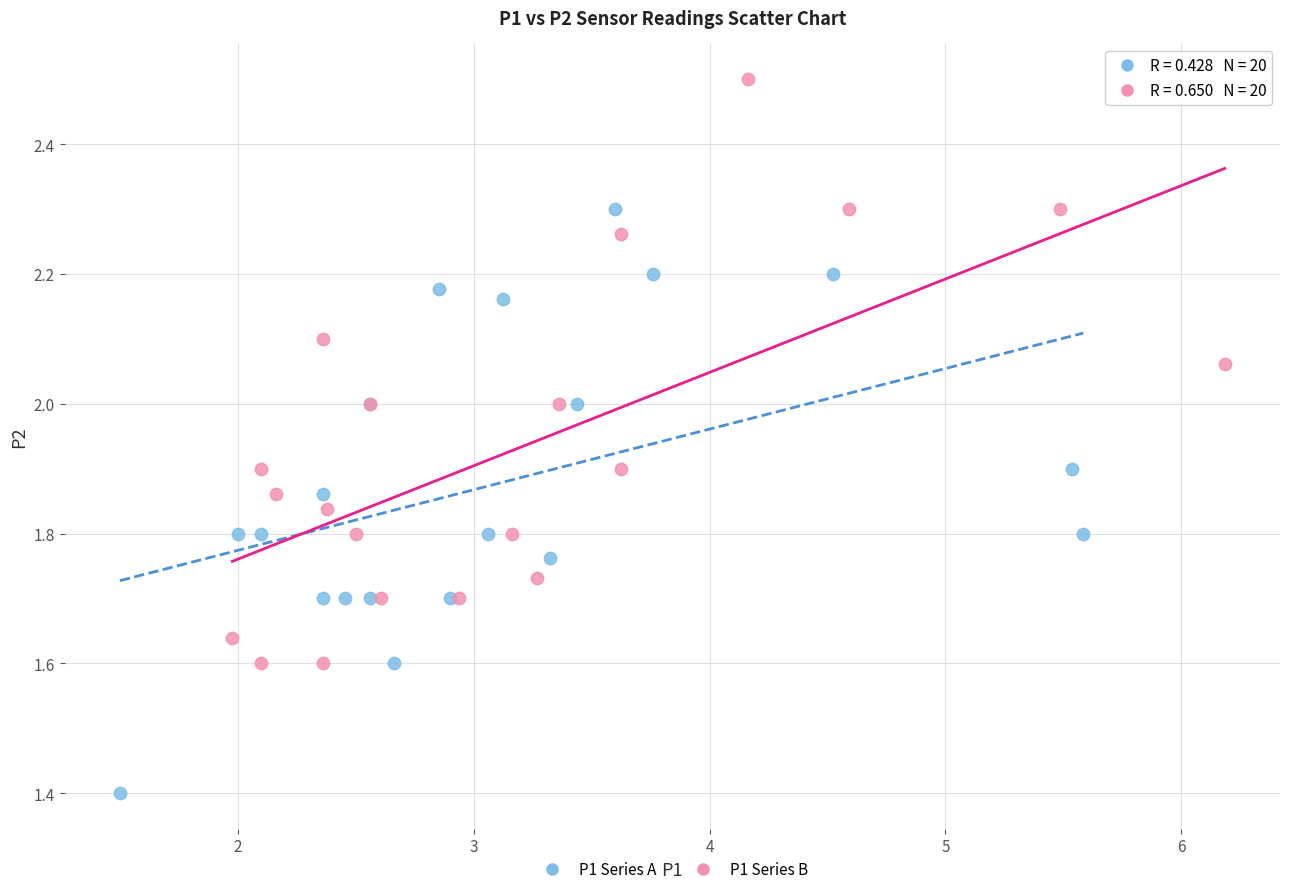

Which series contains the highest Y value?

P1 Series B